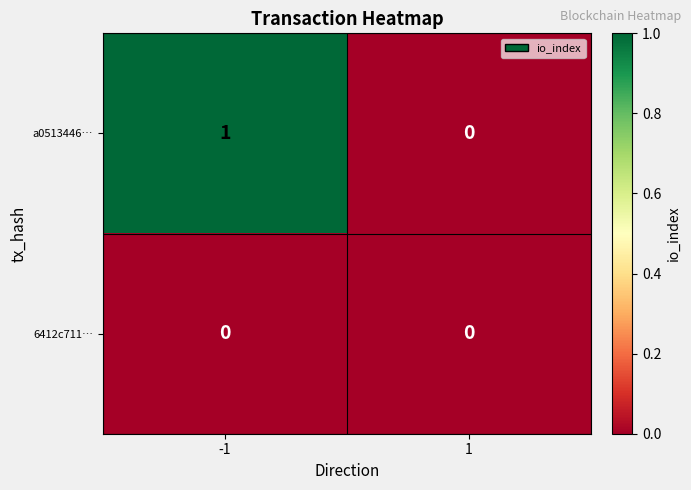

The value of a0513446… at -1 is 1. True or false?

True